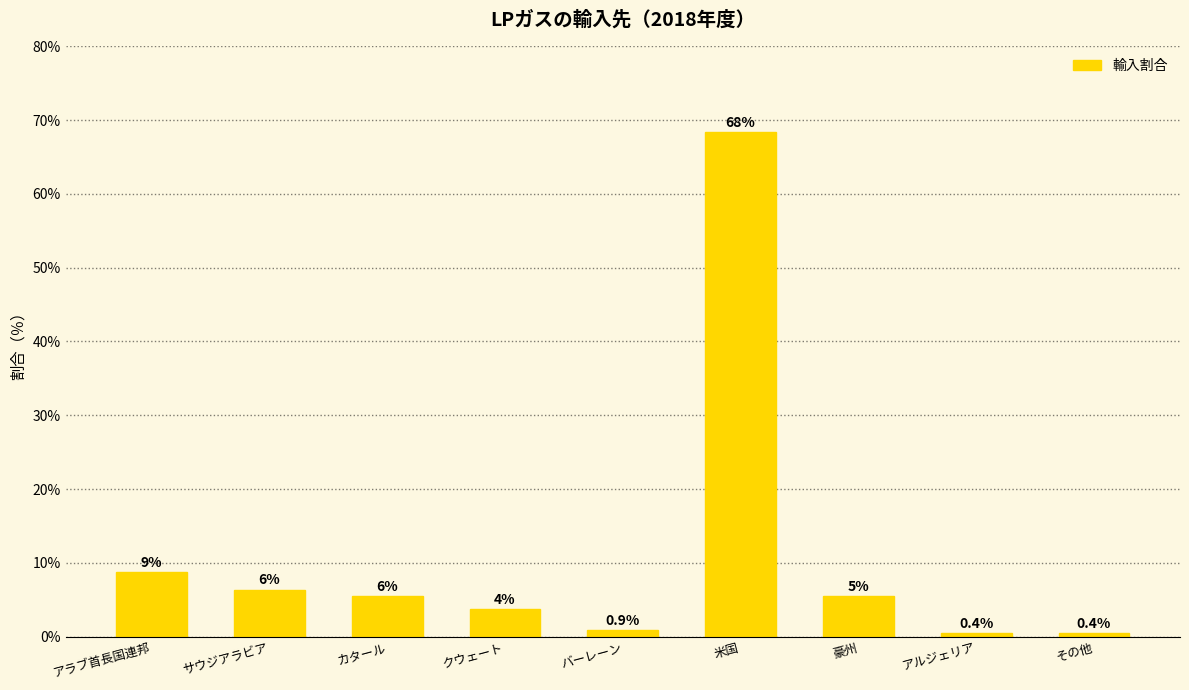

What is the ratio of the value at 米国 to the value at サウジアラビア?

10.7